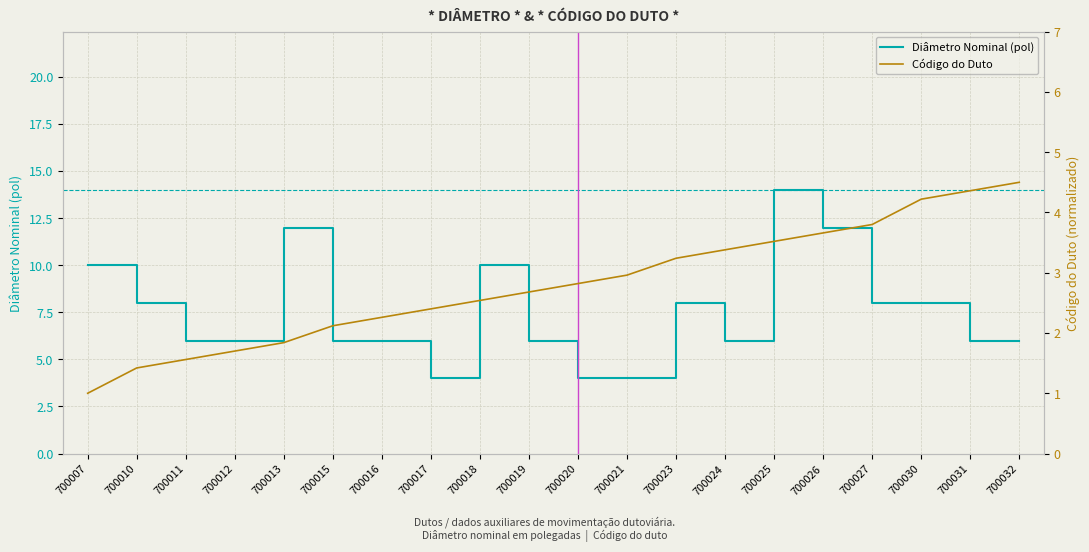

What is the maximum value for Código do Duto?

4.5